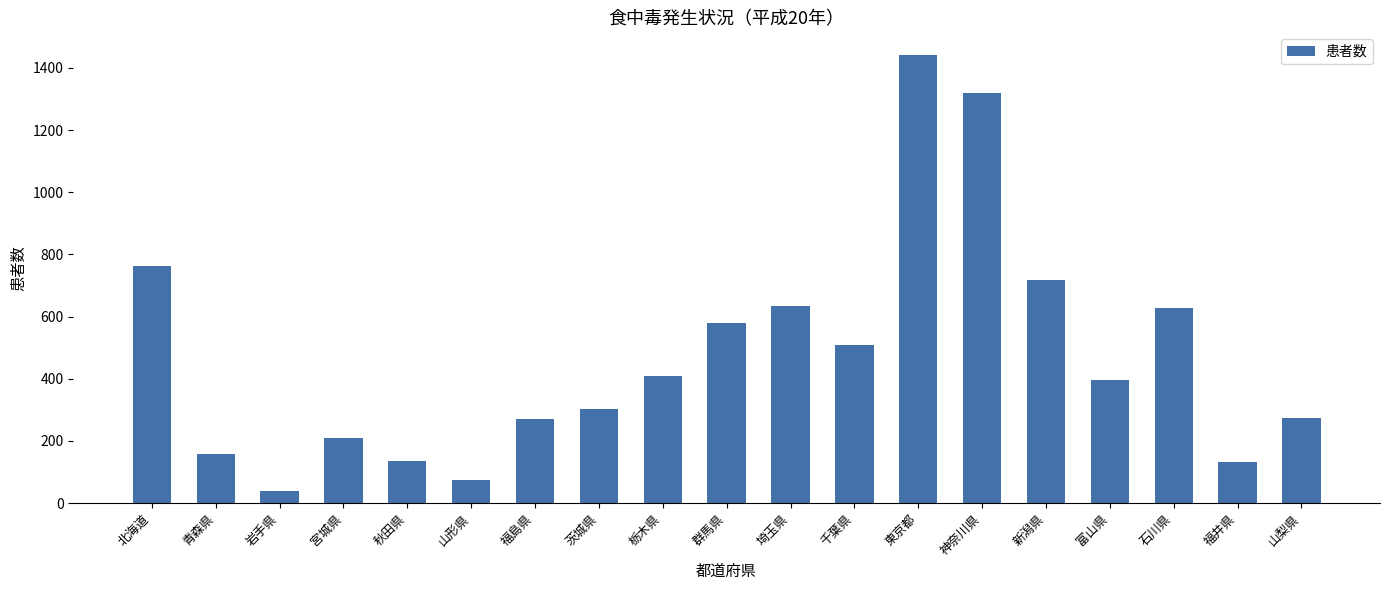

What is the label of the 13th bar from the right?

福島県